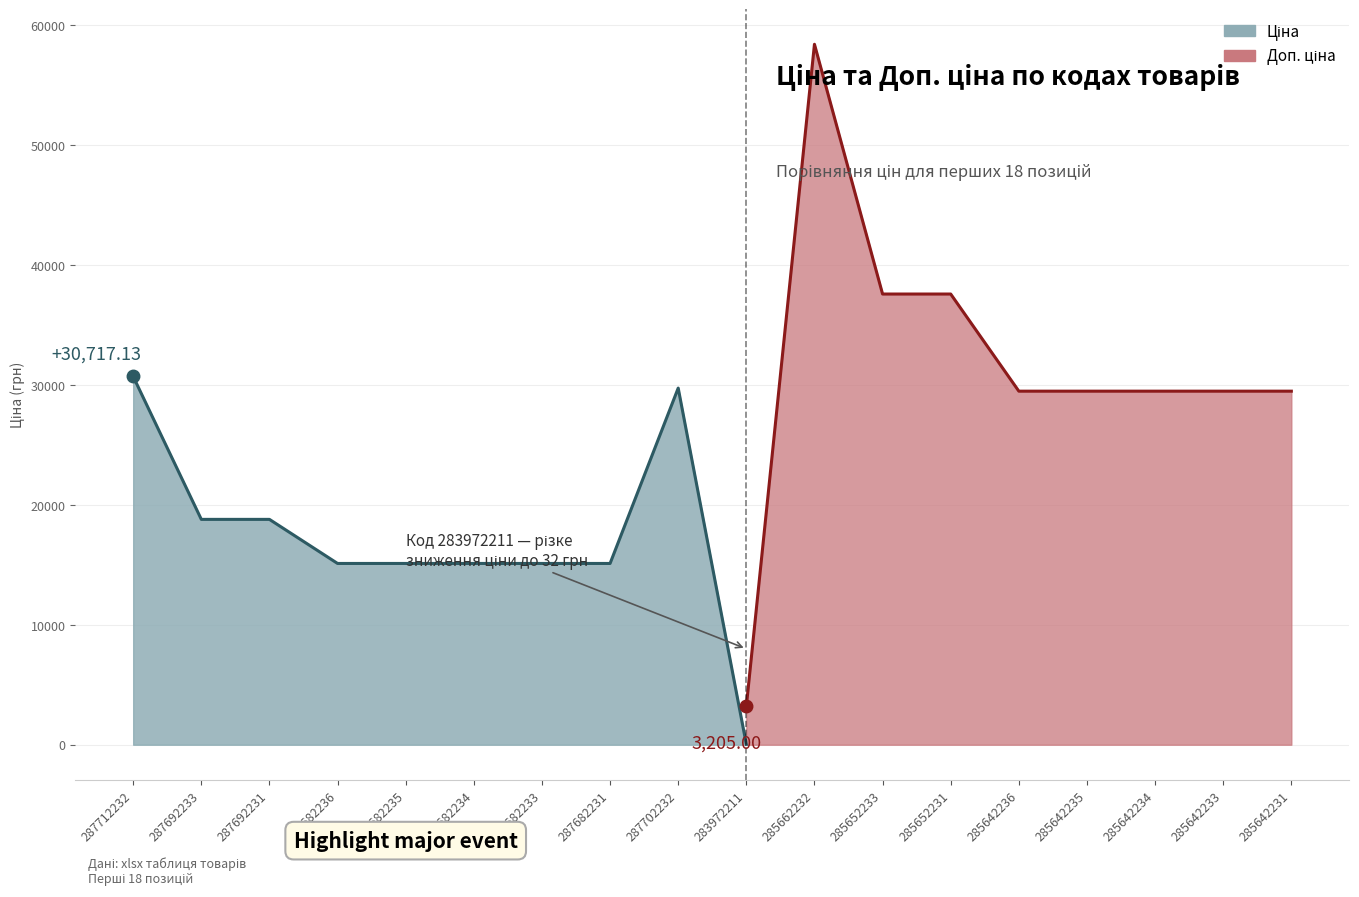

True or false: Ціна and Доп. ціна intersect in this chart.

False